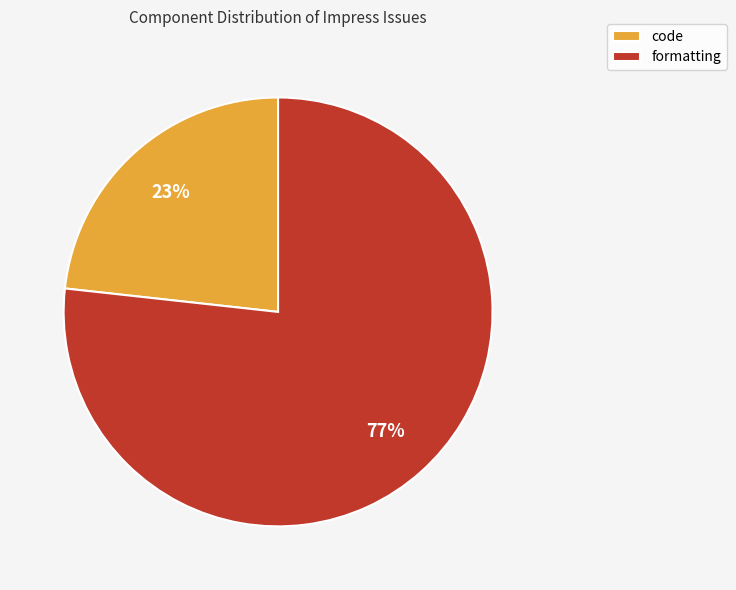

What is the largest slice in the pie chart?

formatting